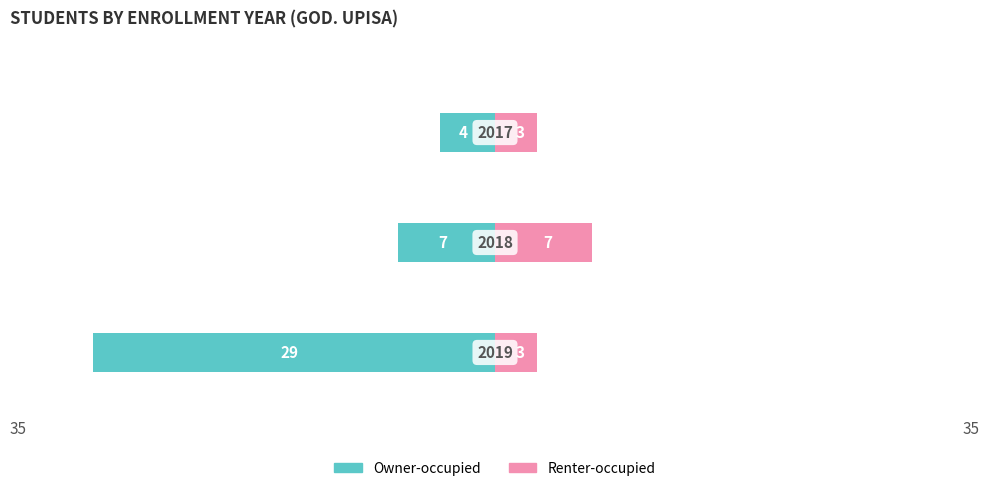

Does the chart contain any negative values?

Yes